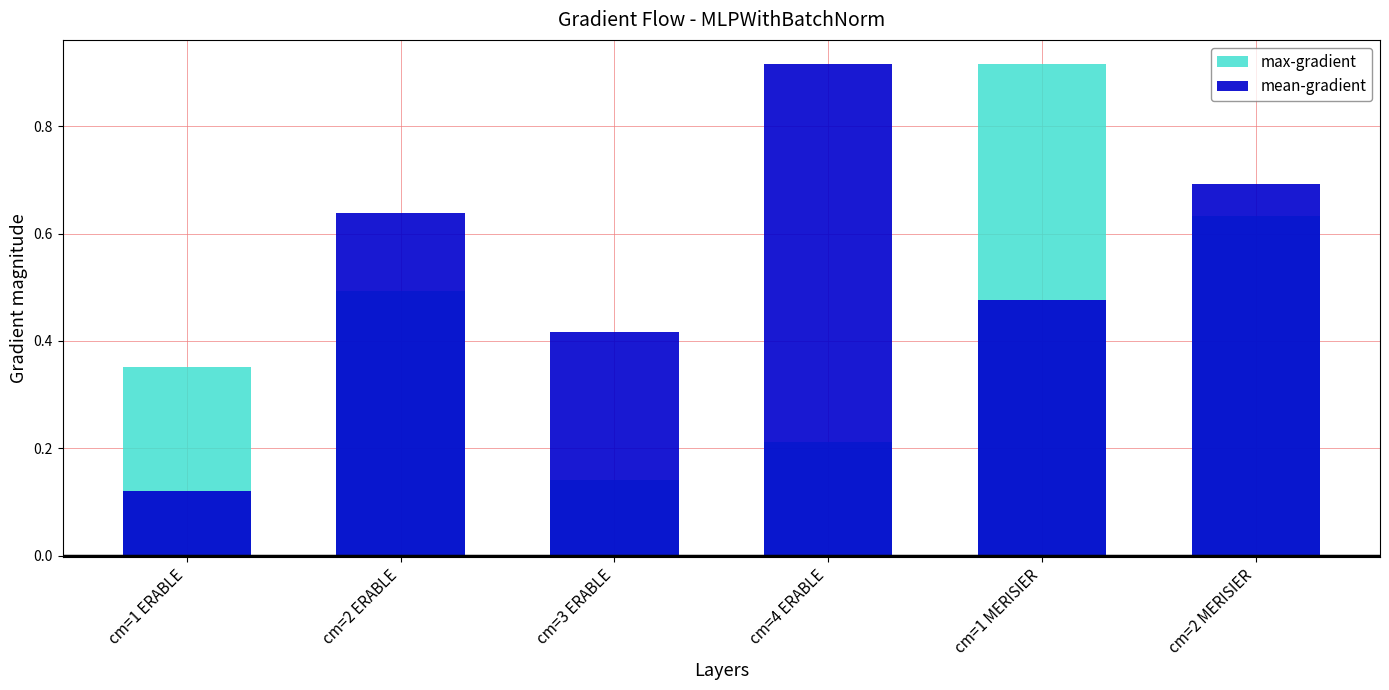

Between cm=4 ERABLE and cm=1 MERISIER, which is larger?

cm=1 MERISIER